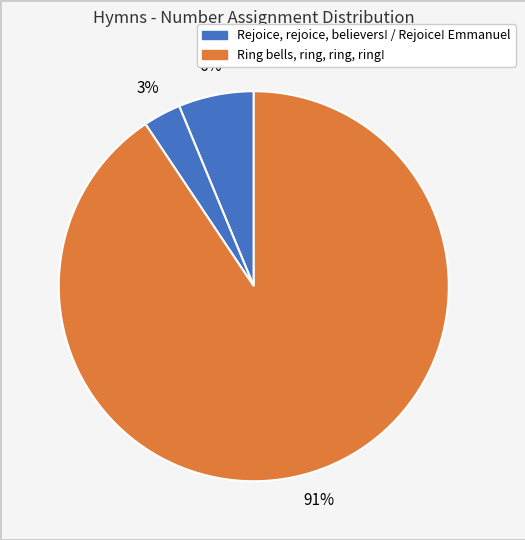

Which slice is the smallest?

Rejoice! rejoice! Emmanuel